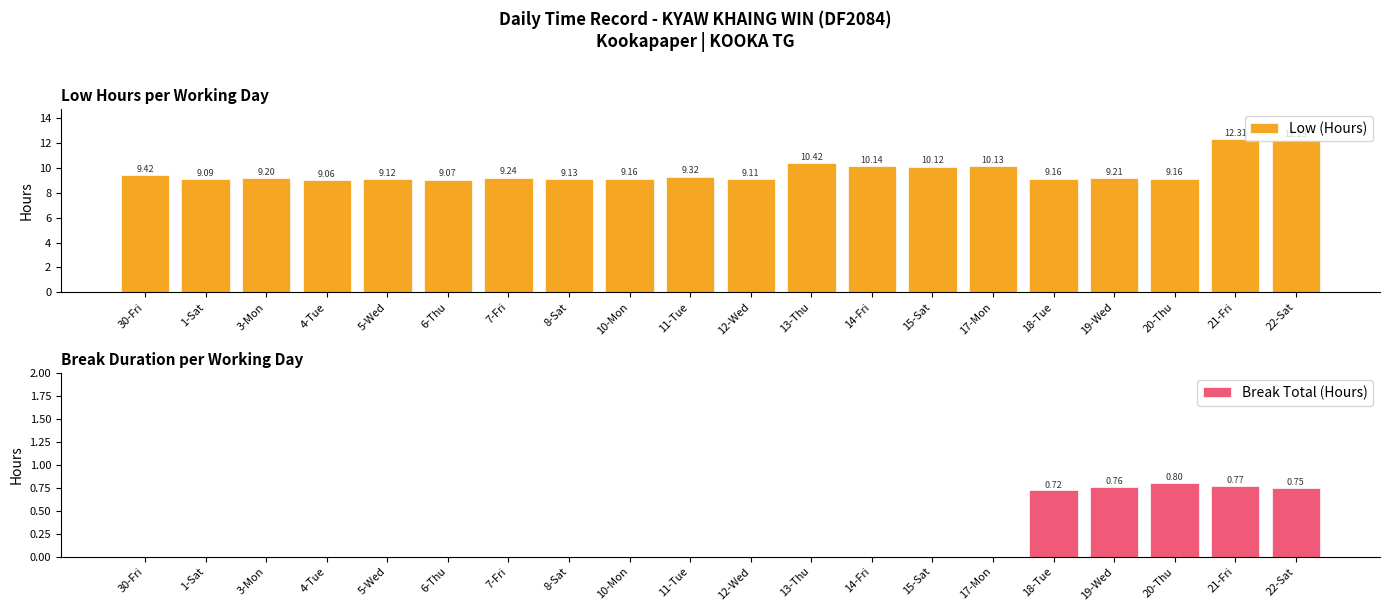

Which series changed the most between 18-Tue and 20-Thu?

Break Total (Hours)